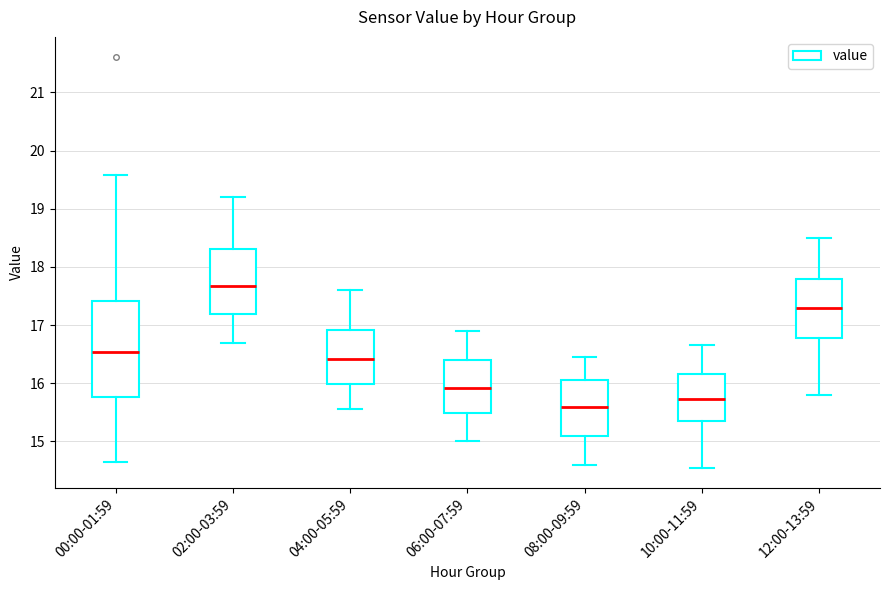

Which box's median line is the highest?

02:00-03:59